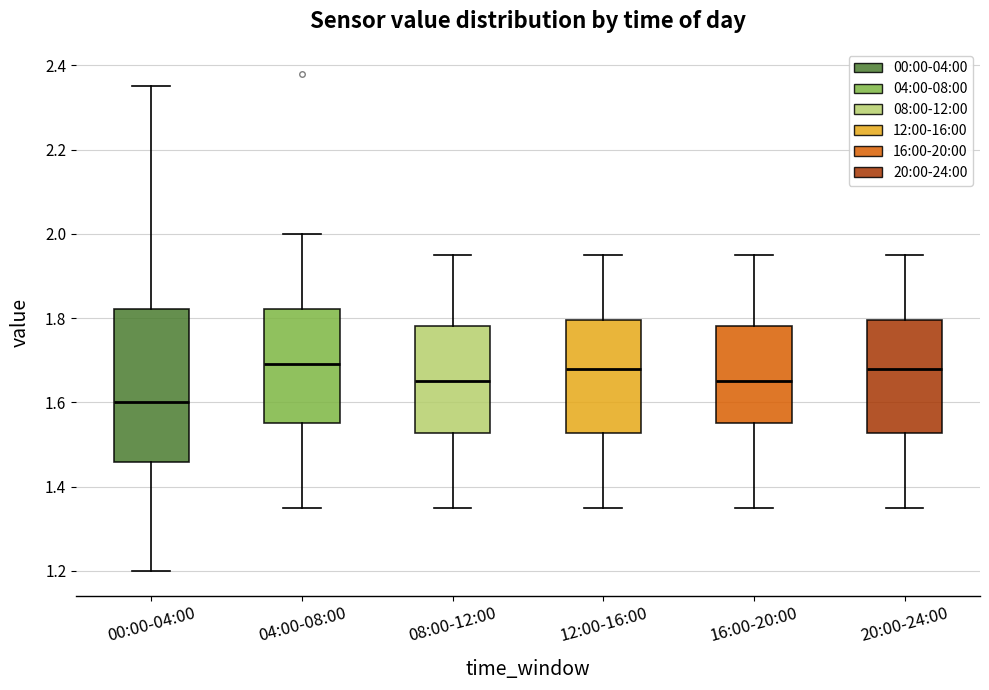

Where does the upper whisker of the box for 20:00-24:00 end on the y-axis? The values are not printed on the chart, so give them approximately, as read against the axis.

1.96